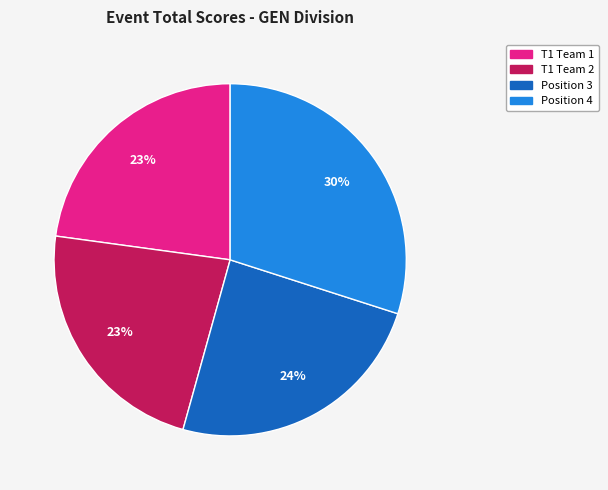

Is there a majority slice in this chart?

No